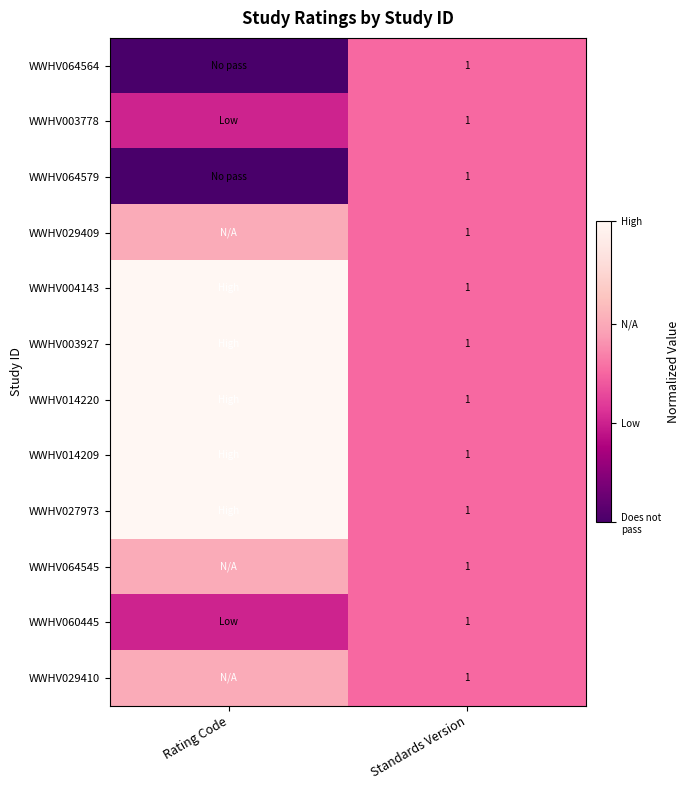

The WWHV029410 series shows 1.0 at Rating Code. True or false?

False